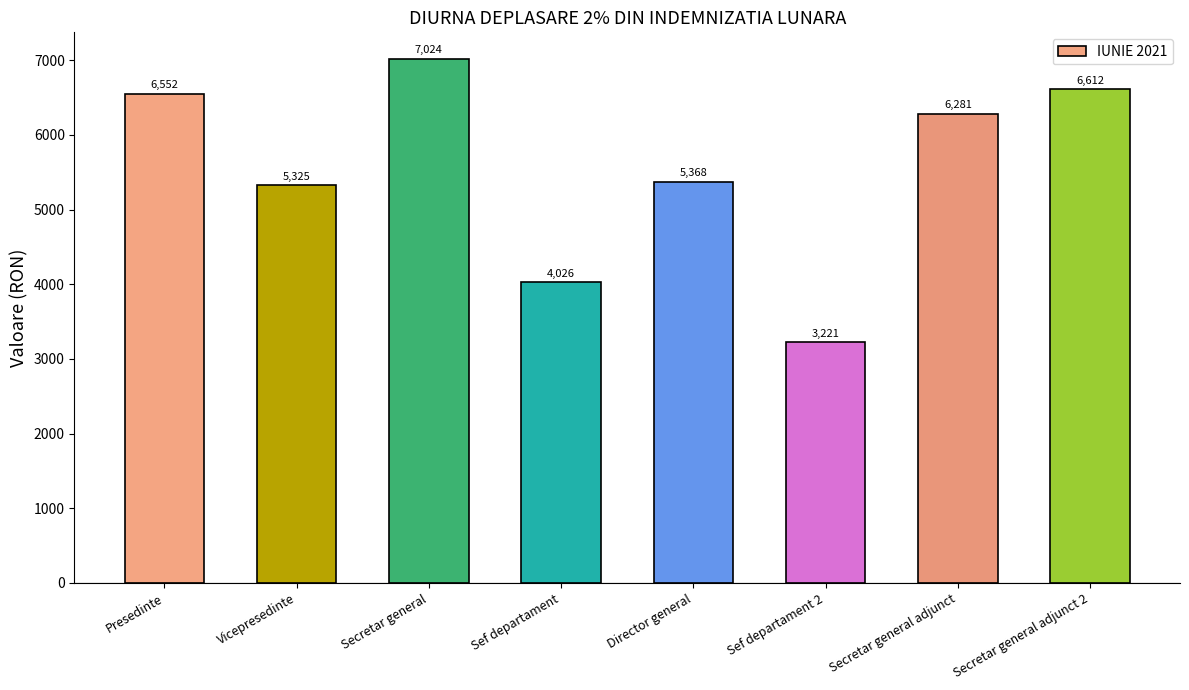

Are the bars grouped side by side (vs. stacked)?

No